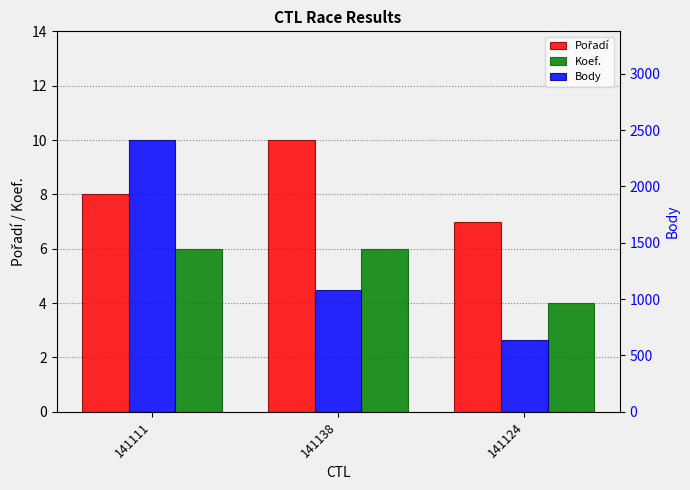

At 141138, list the series in order from smallest to largest.

Koef., Pořadí, Body